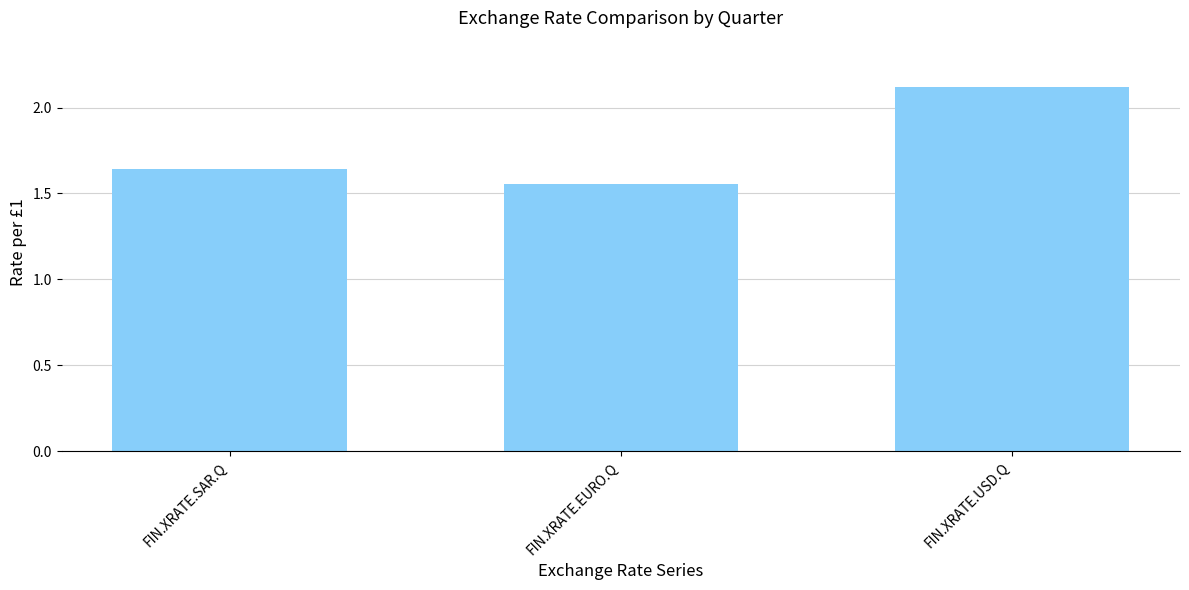

What is the average value?

1.8